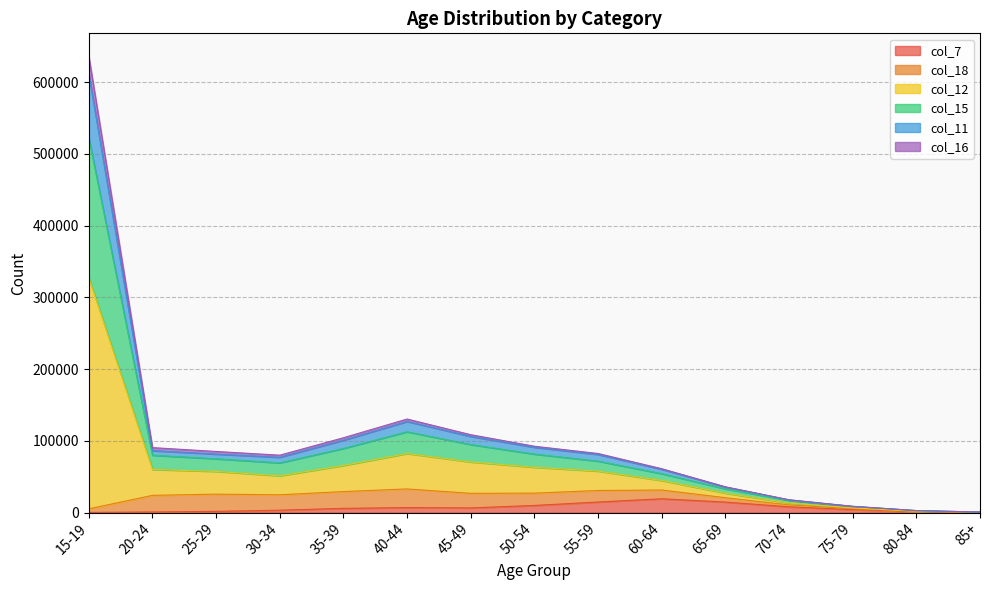

At which category is the sum across all series the highest?

15-19